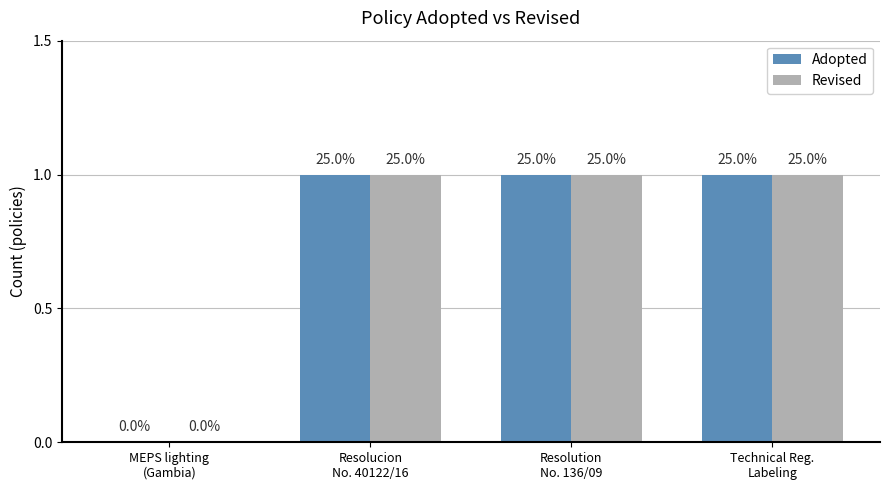

Reading right to left, extract all data points from this chart.

Adopted: 1	1	1	0
Revised: 1	1	1	0